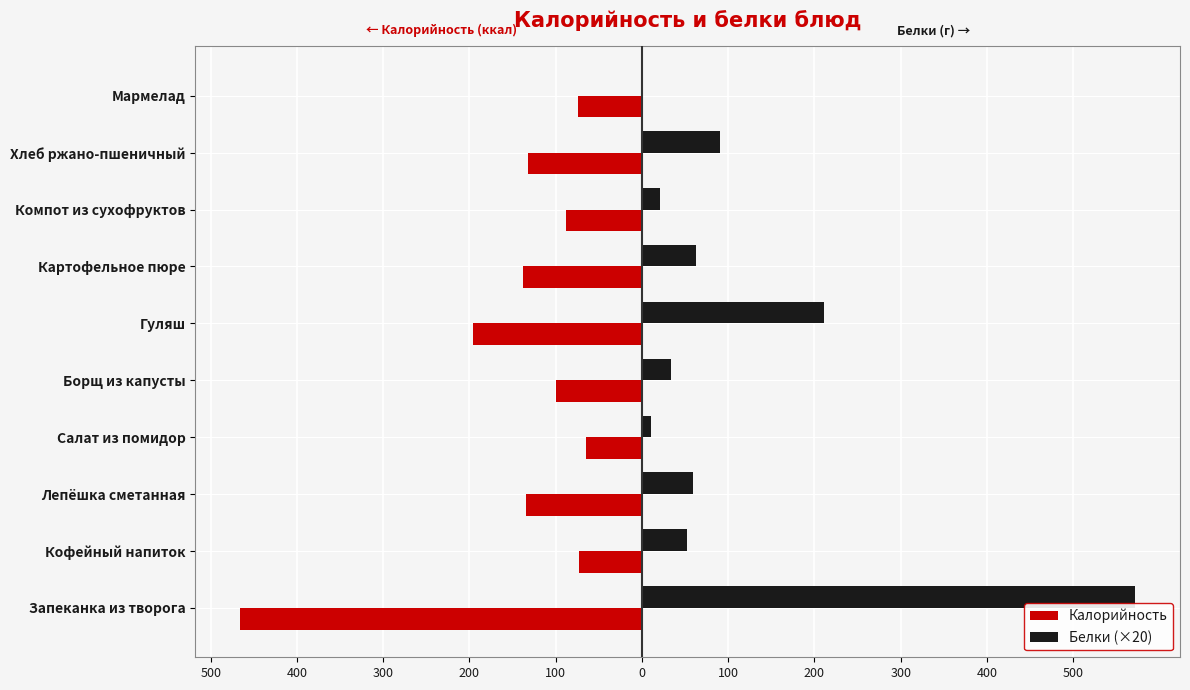

What are all the series names shown in the legend?

Калорийность, Белки (×20)